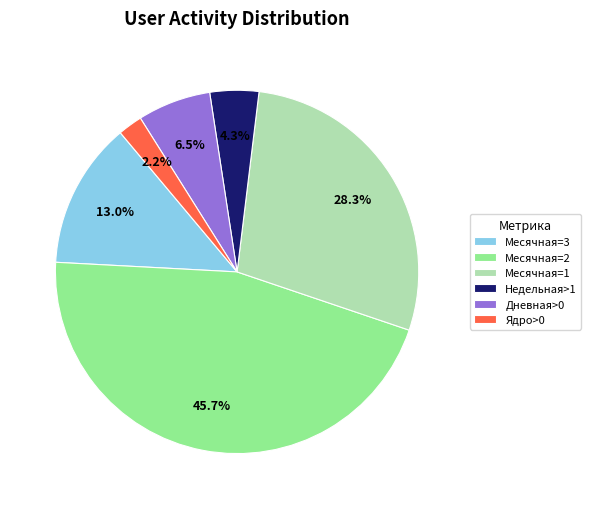

Between Месячная=3 and Дневная>0, which is larger?

Месячная=3